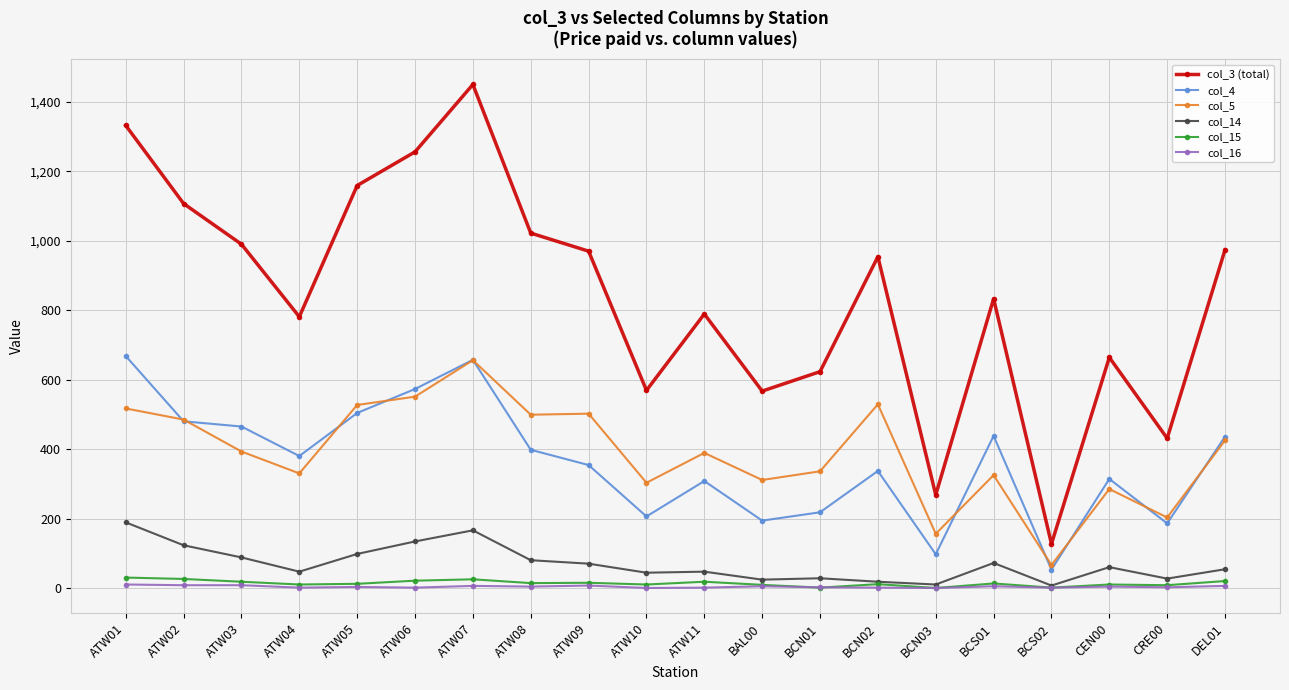

True or false: col_15 has more than 0 points higher than both neighbors.

True